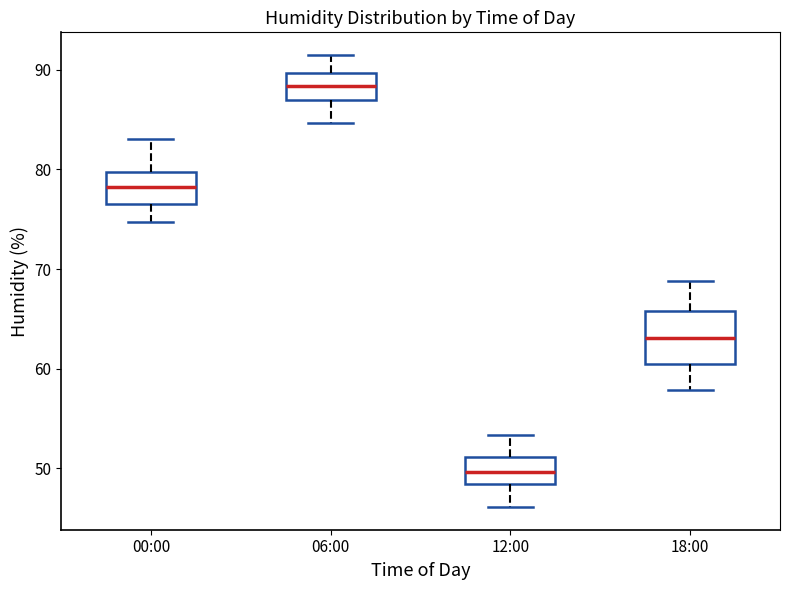

Which box has the lowest median line?

12:00